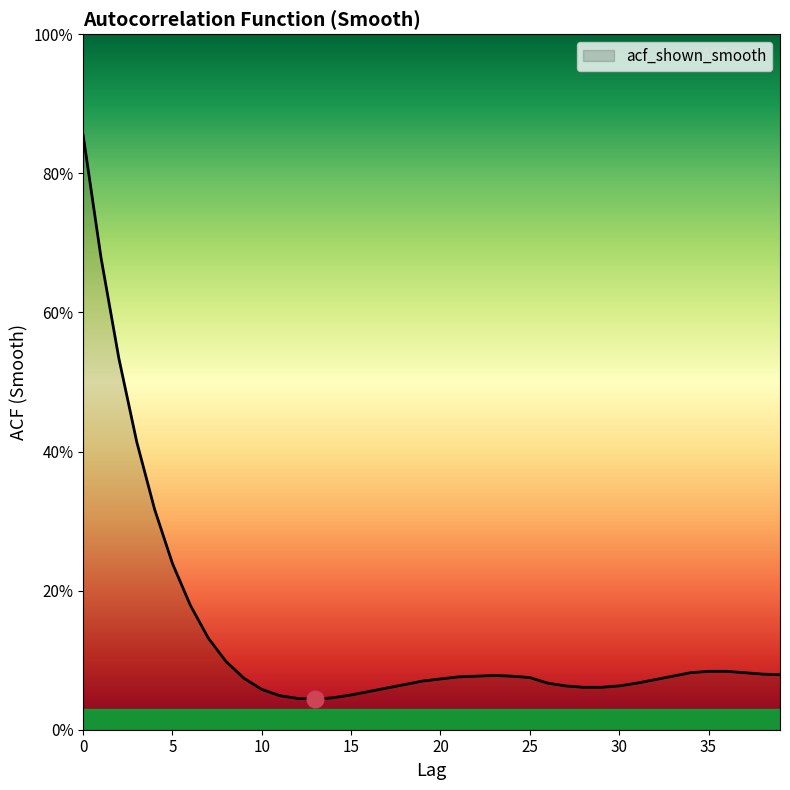

True or false: the data has more than 0 interior local peaks.

True